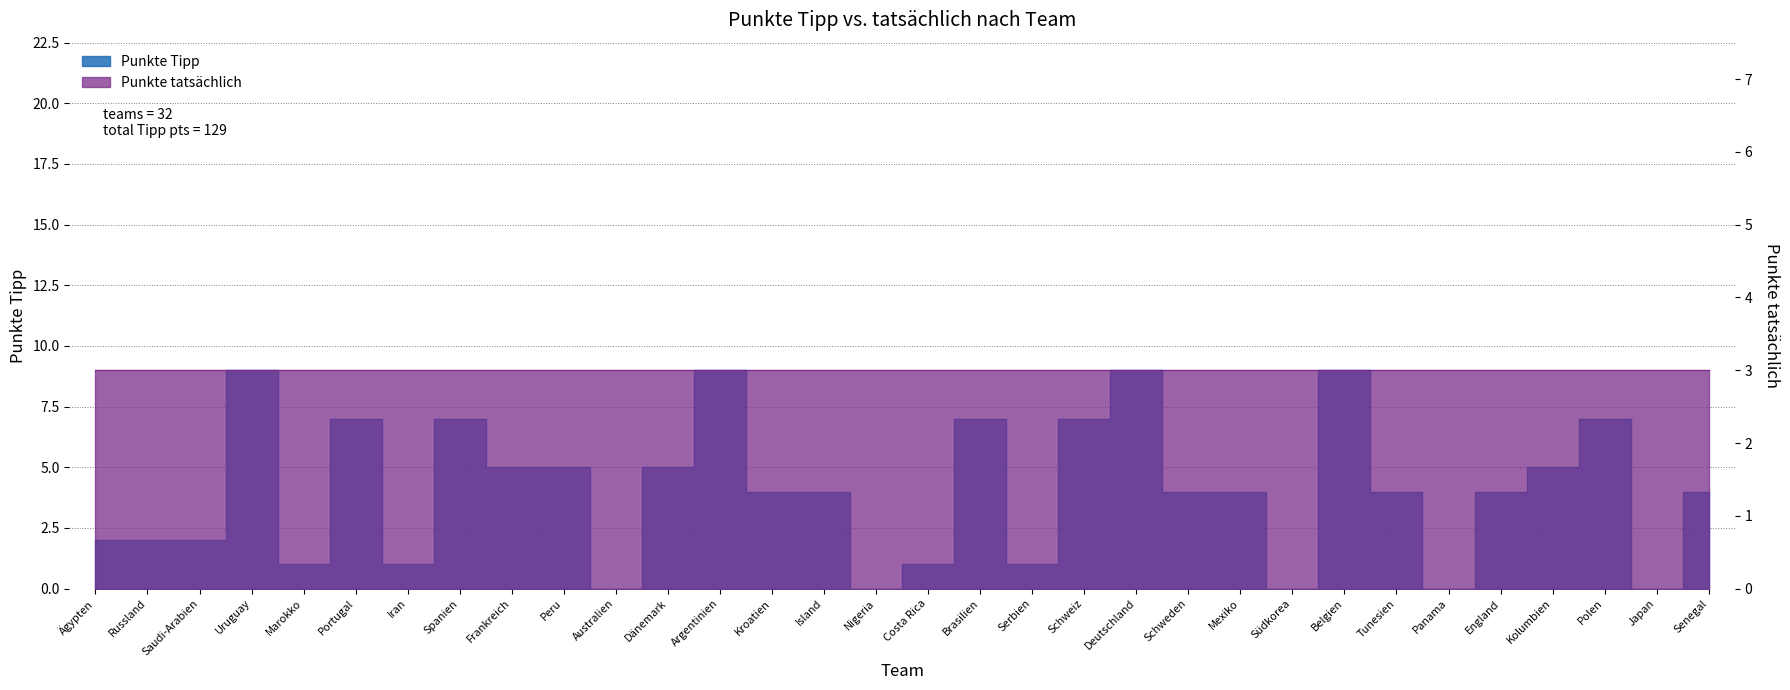

What is the label of the 12th point from the left?

Dänemark